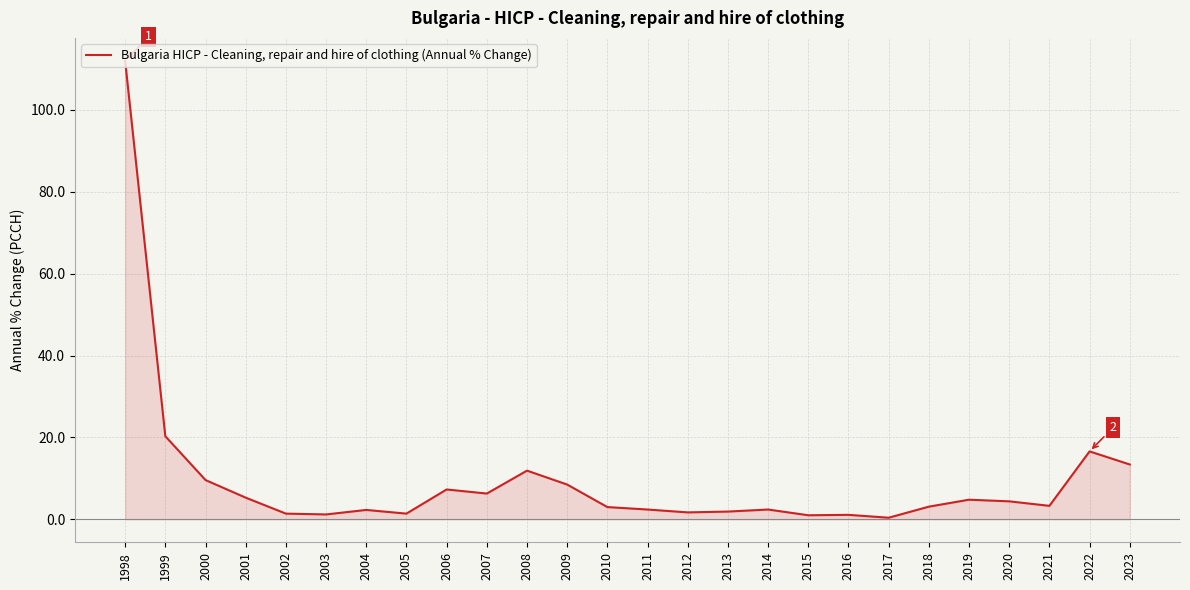

Between 1999 and 2018, which is larger?

1999